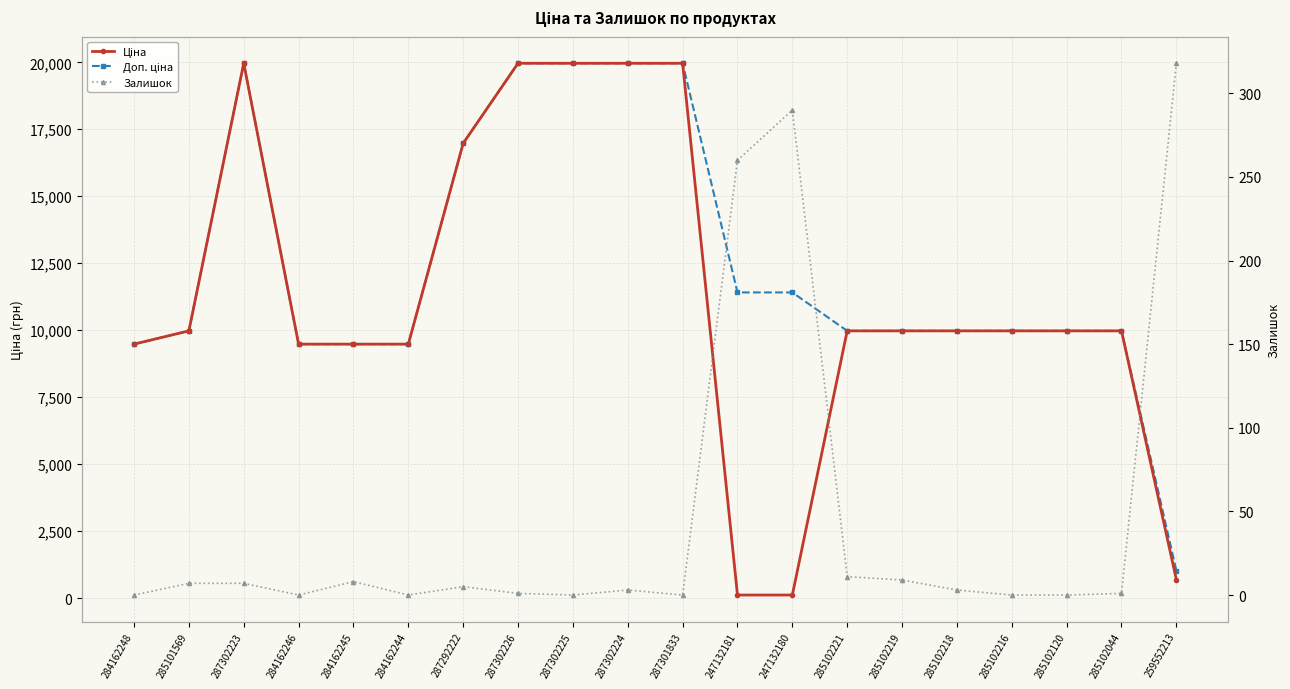

At how many categories does at least one series exceed 11239?

8